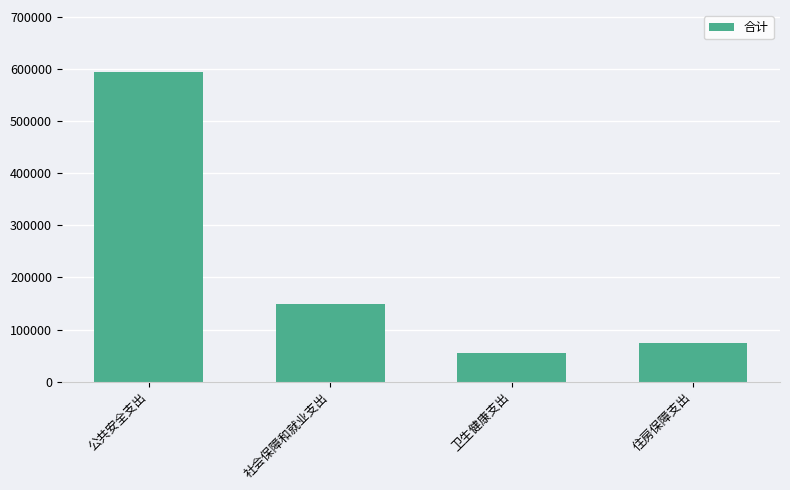

What is the label of the 1st bar from the right?

住房保障支出